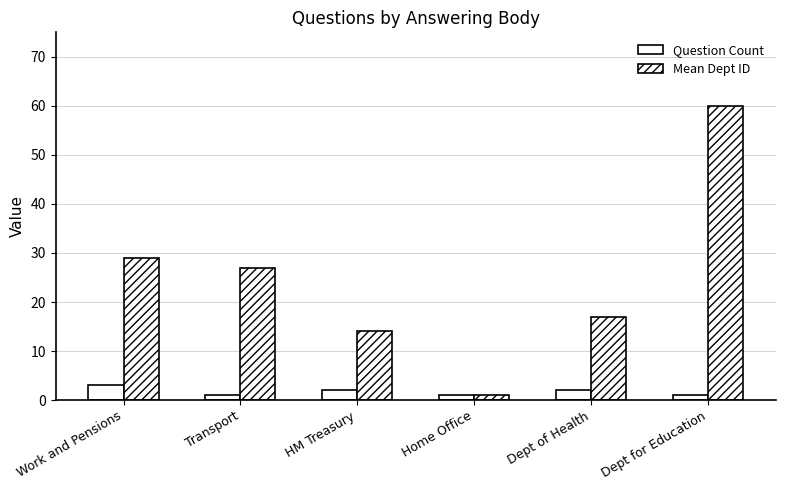

How many distinct data groups are displayed?

2